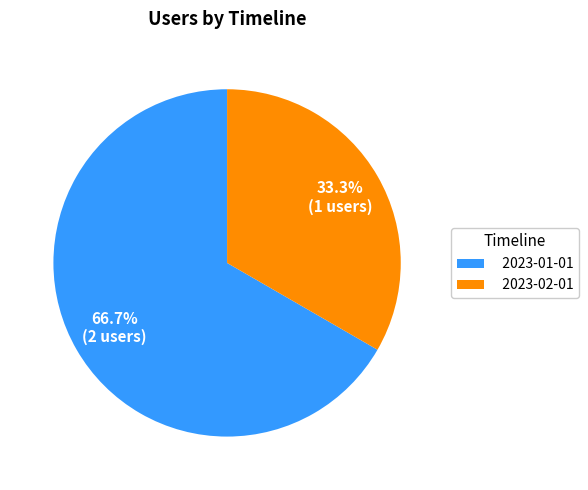

What is the ratio of the value at 2023-01-01 to the value at 2023-02-01?

2.0